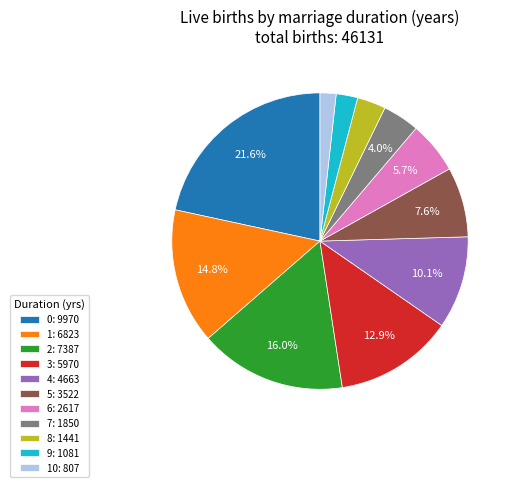

Rank the categories by value from lowest to highest.

10: 807, 9: 1081, 8: 1441, 7: 1850, 6: 2617, 5: 3522, 4: 4663, 3: 5970, 1: 6823, 2: 7387, 0: 9970